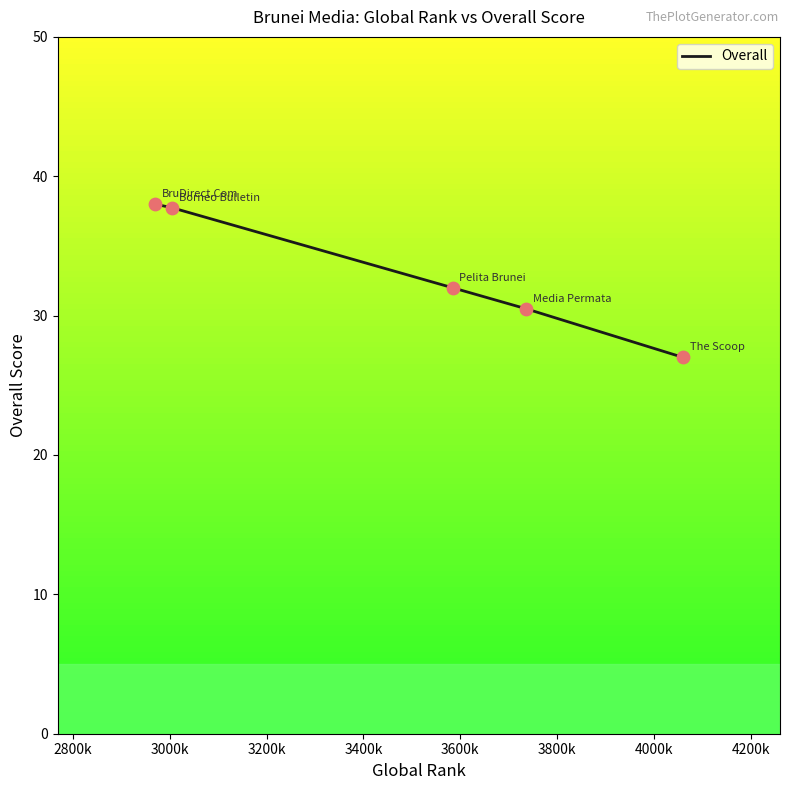

What is the minimum value shown in the chart?

27.0